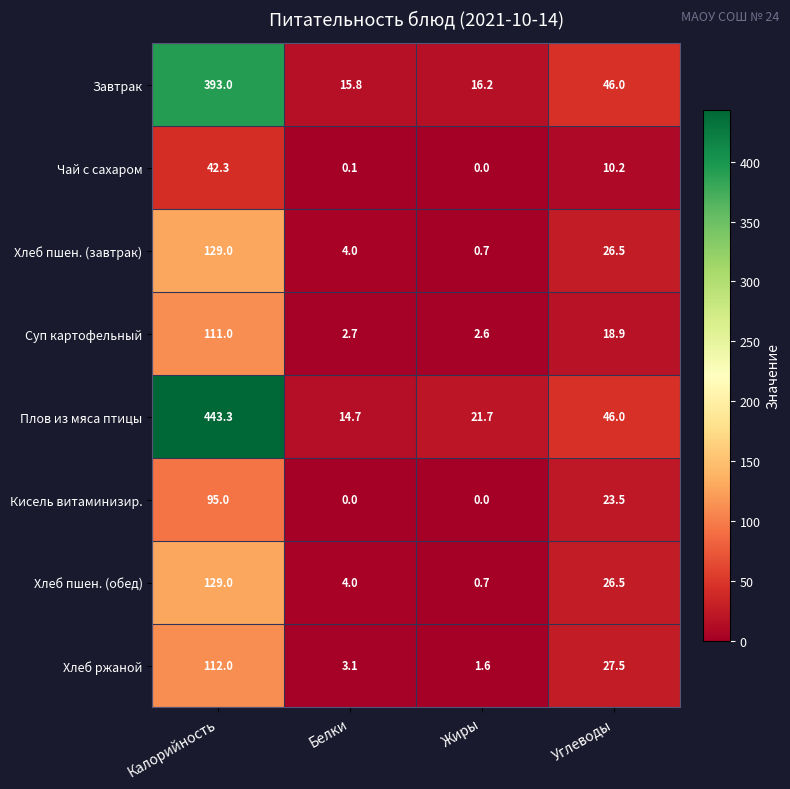

What is the sum of the Суп картофельный values at Белки and Углеводы?

21.6